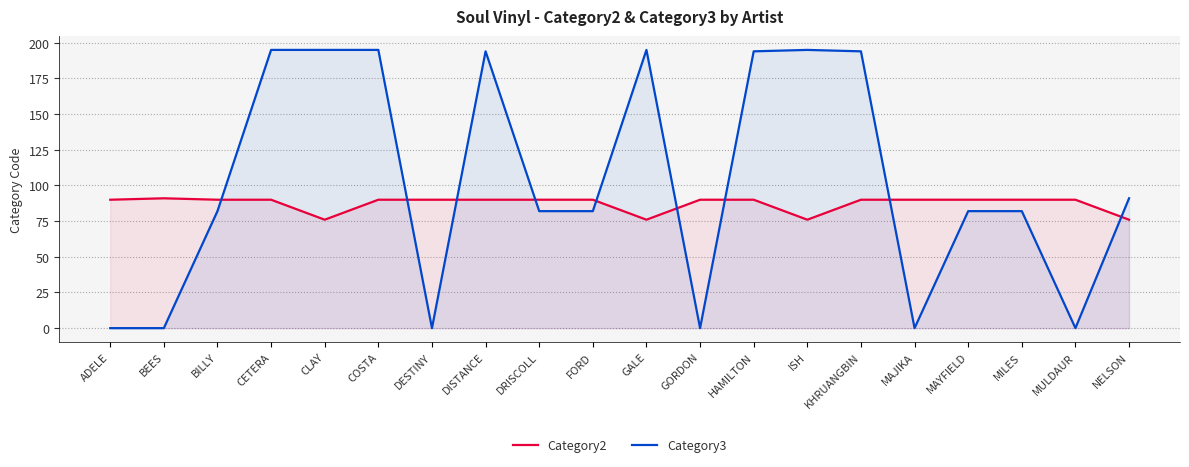

Between which two adjacent categories do Category2 and Category3 first intersect?

BILLY and CETERA